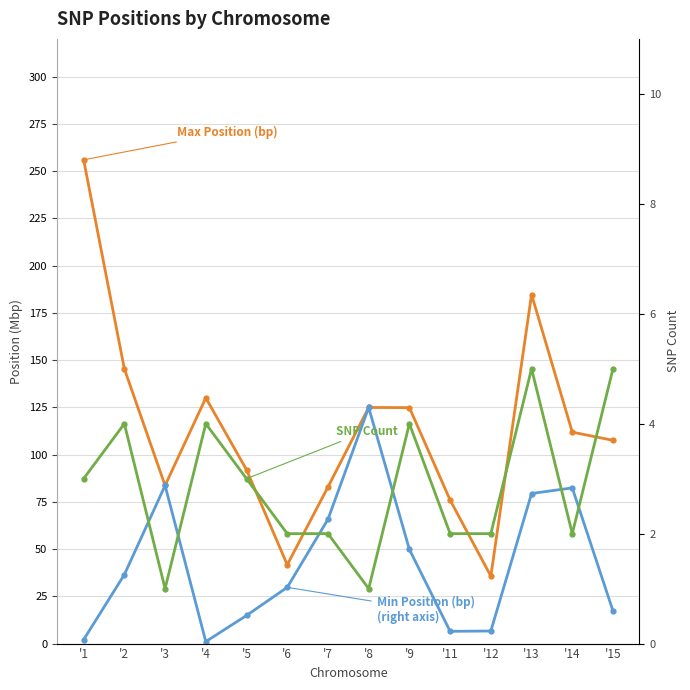

What is the difference between the second highest and second lowest values in the SNP Count (right axis) series?

4